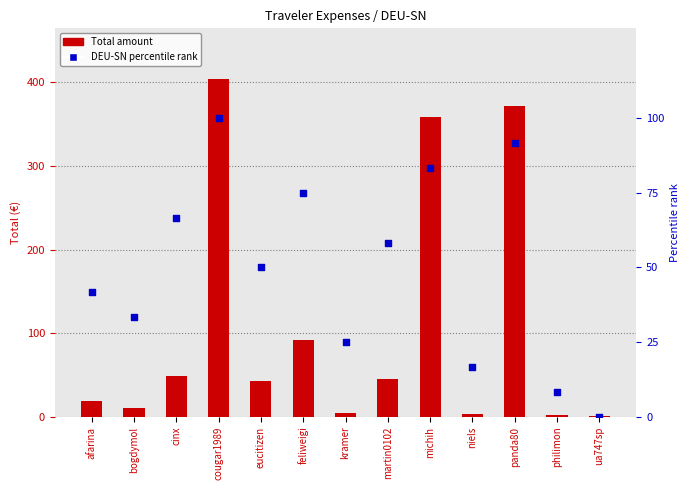

Which series has the widest spread of Y values?

Total